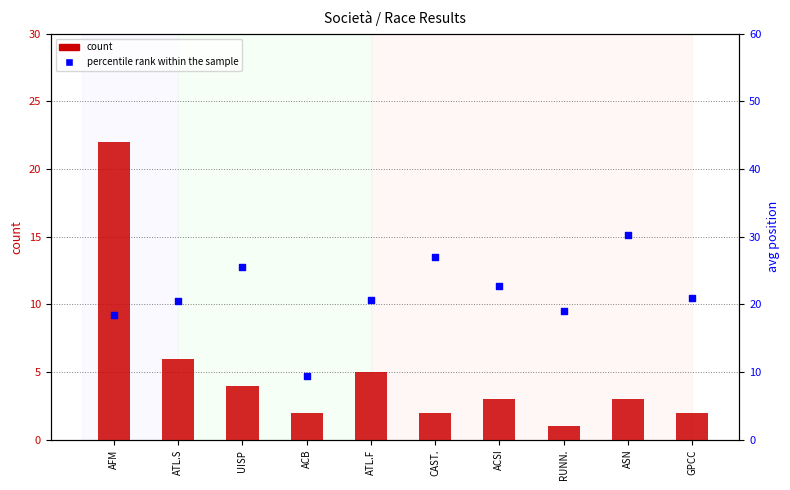

What are all the series names shown in the legend?

count, percentile rank within the sample